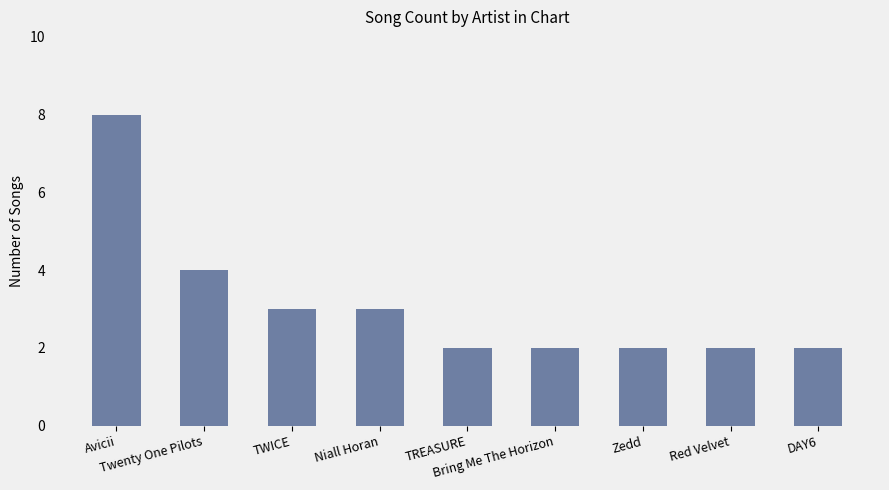

What is the greatest value displayed?

8